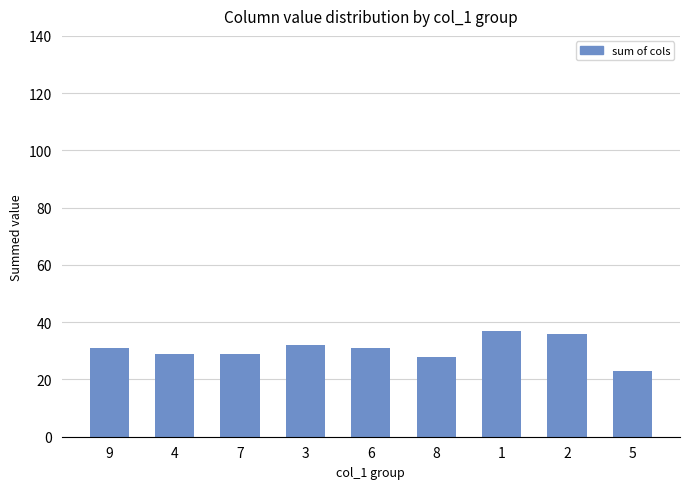

Reading left to right, transcribe all the data shown in this chart.

31	29	29	32	31	28	37	36	23